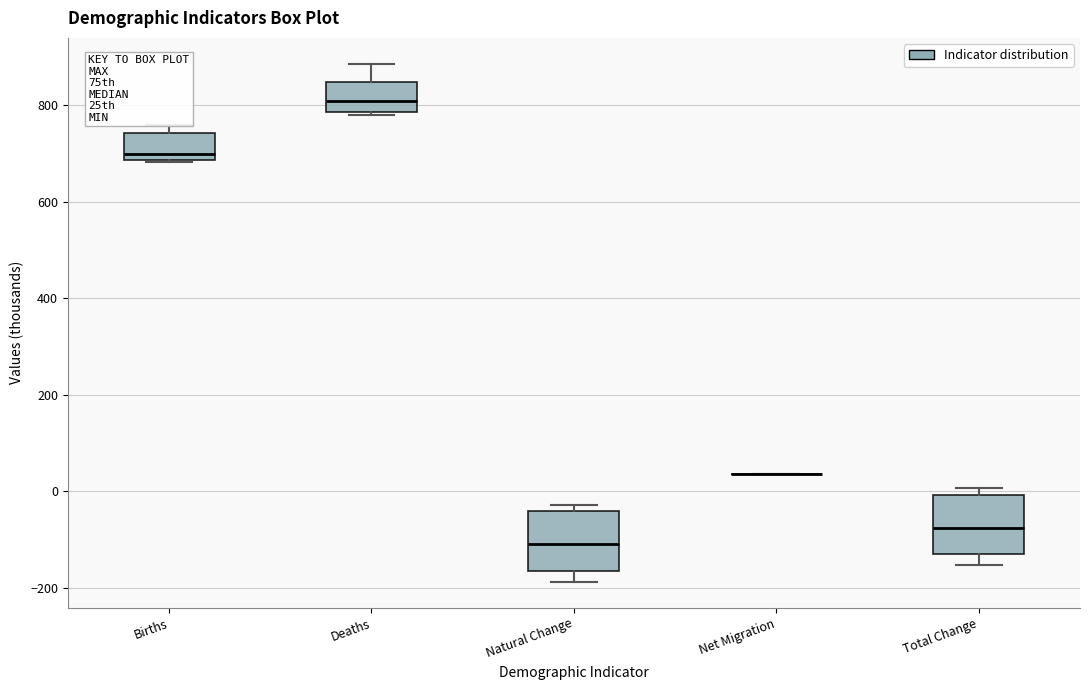

Where is the lower edge of the box for Natural Change on the y-axis? The values are not printed on the chart, so give them approximately, as read against the axis.

-160